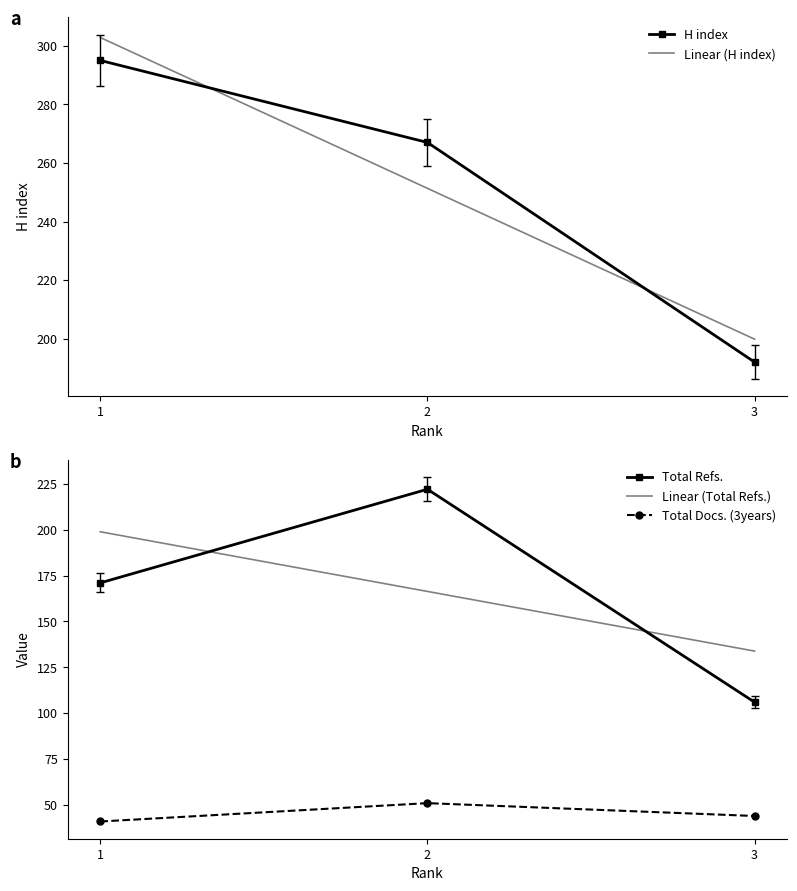

What is the total value across all series at 3?

342